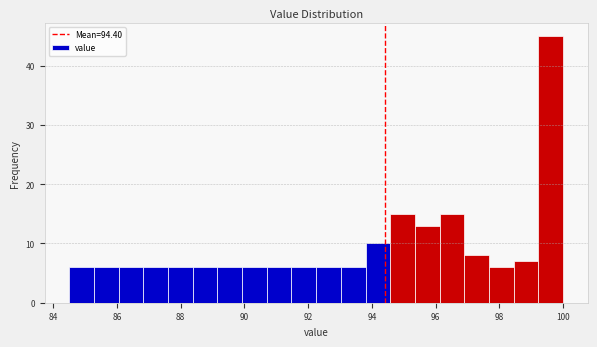

Around what value on the x-axis is the tallest bar? Give the approximate position of its centre, as read against the axis.

99.6